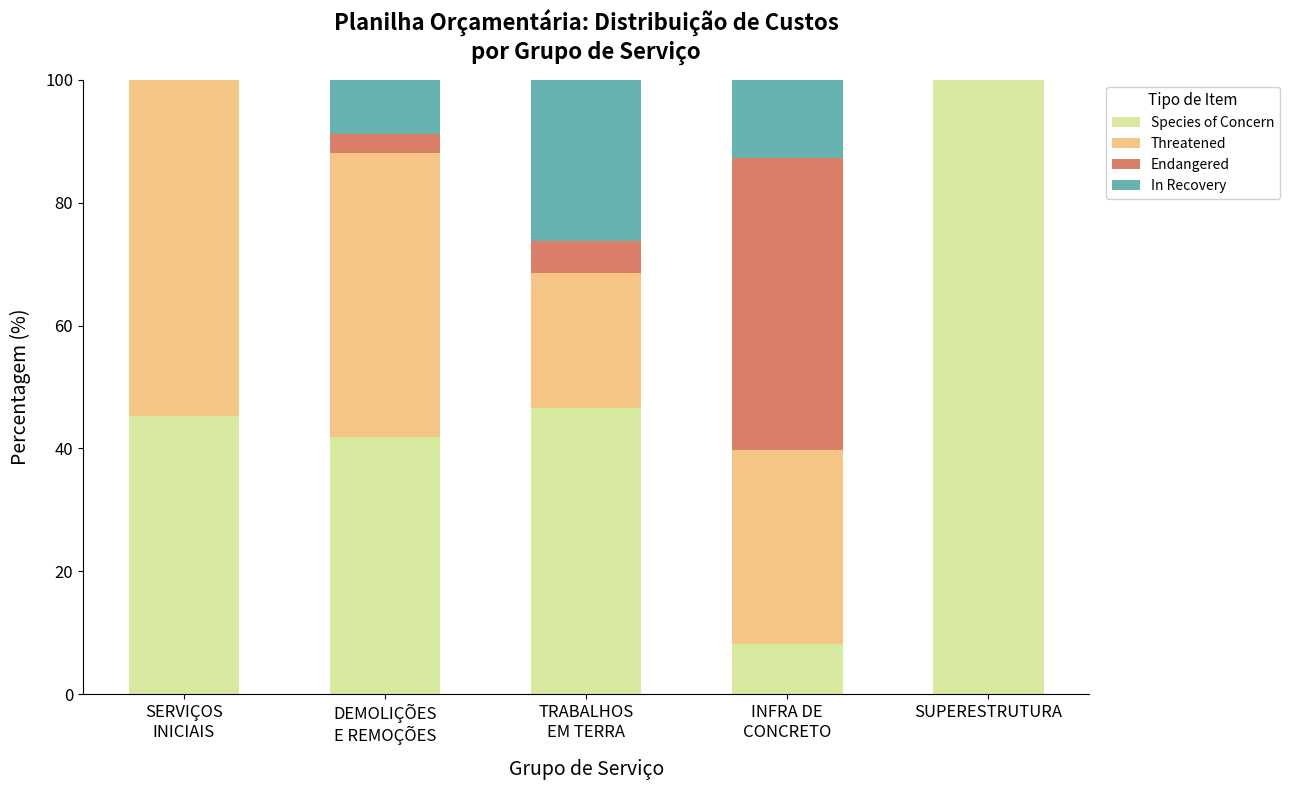

What is the total value across all series at SUPERESTRUTURA?

100.0